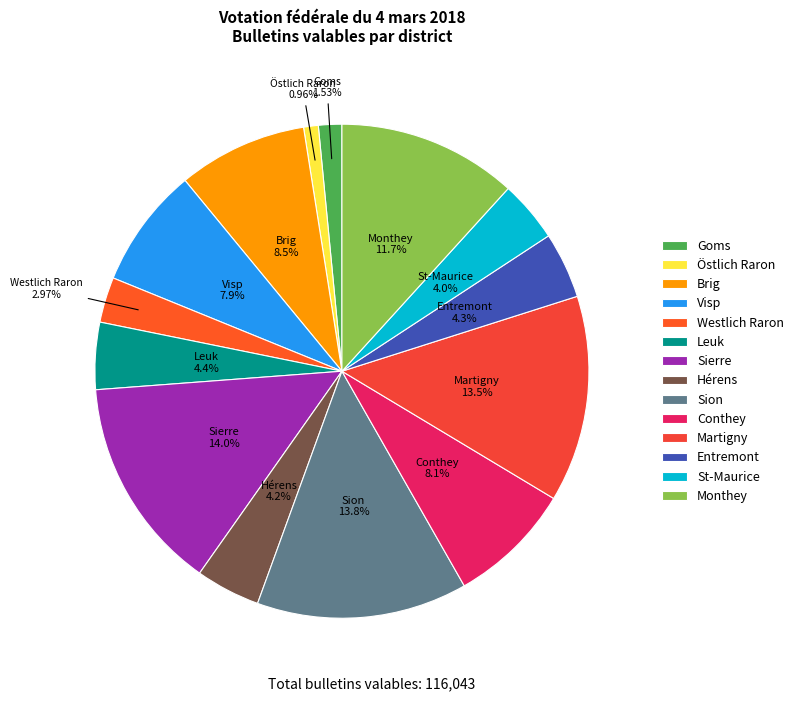

Which category has the smallest portion of the pie?

Östlich Raron